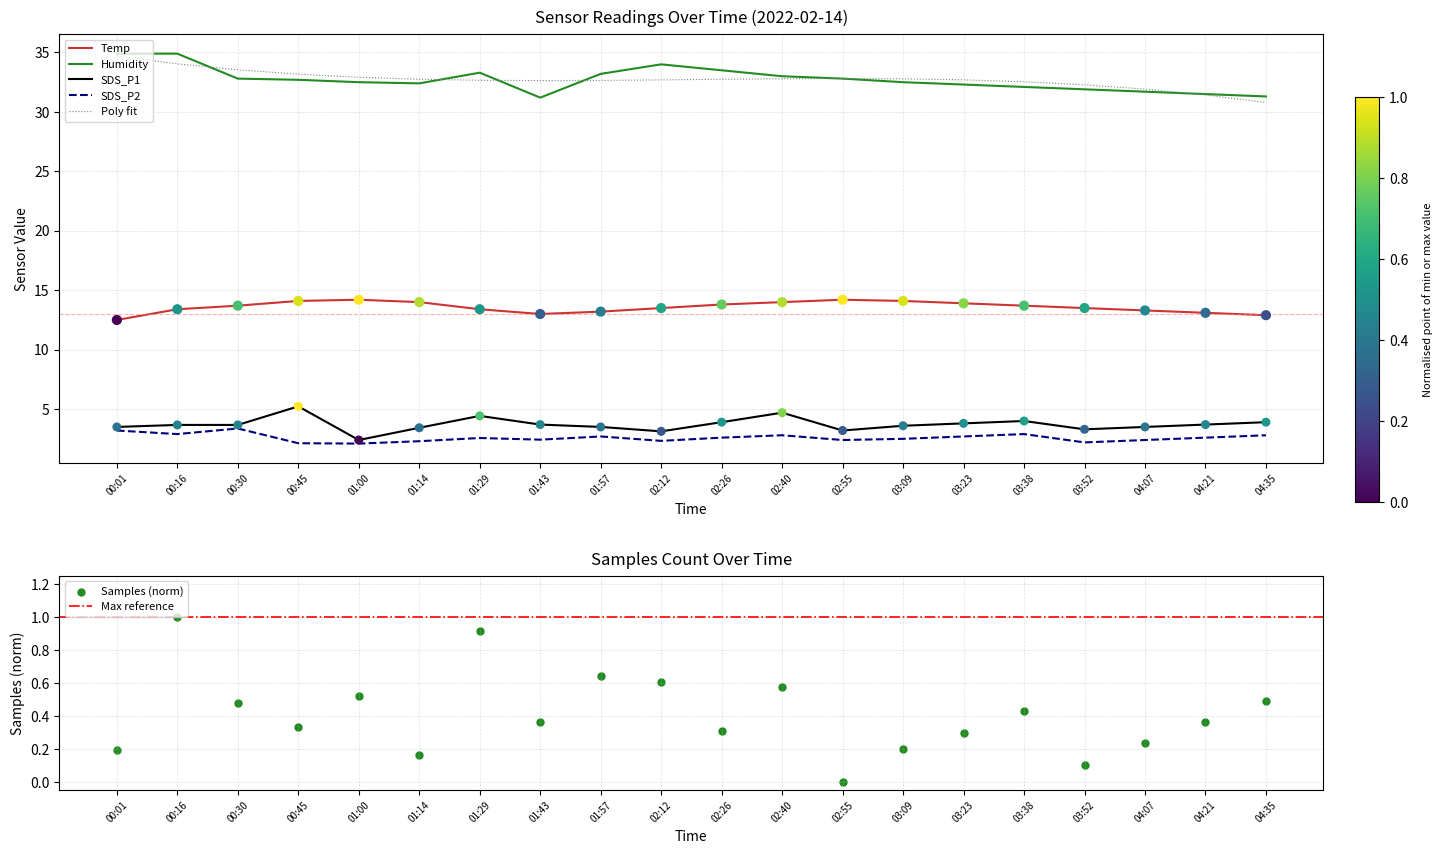

At how many categories does at least one series exceed 10?

20